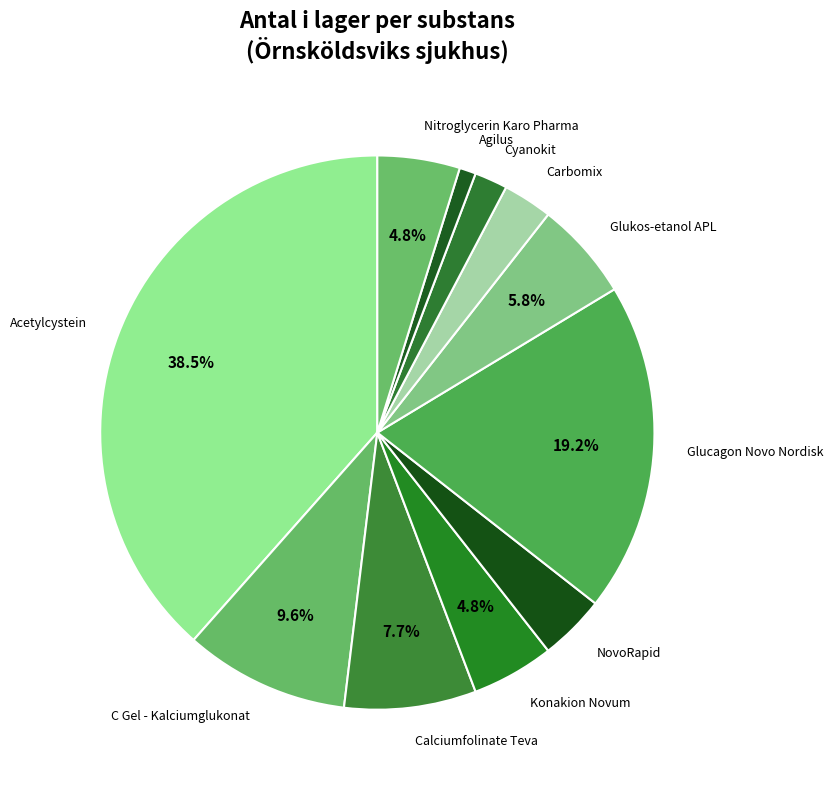

Is the sum of Agilus and Konakion Novum greater than half?

No